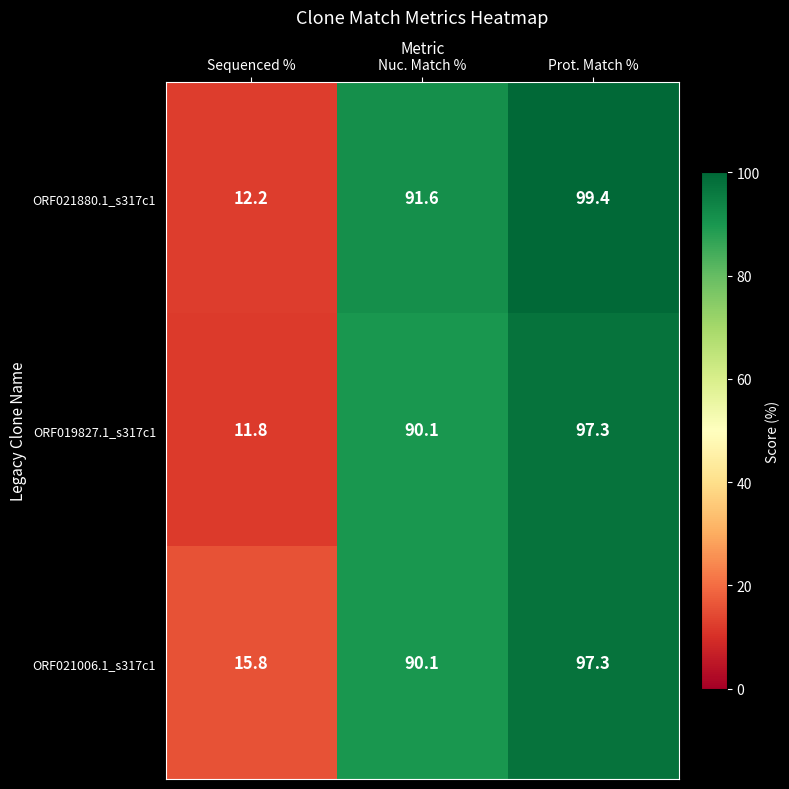

What is the smallest value displayed?

11.8